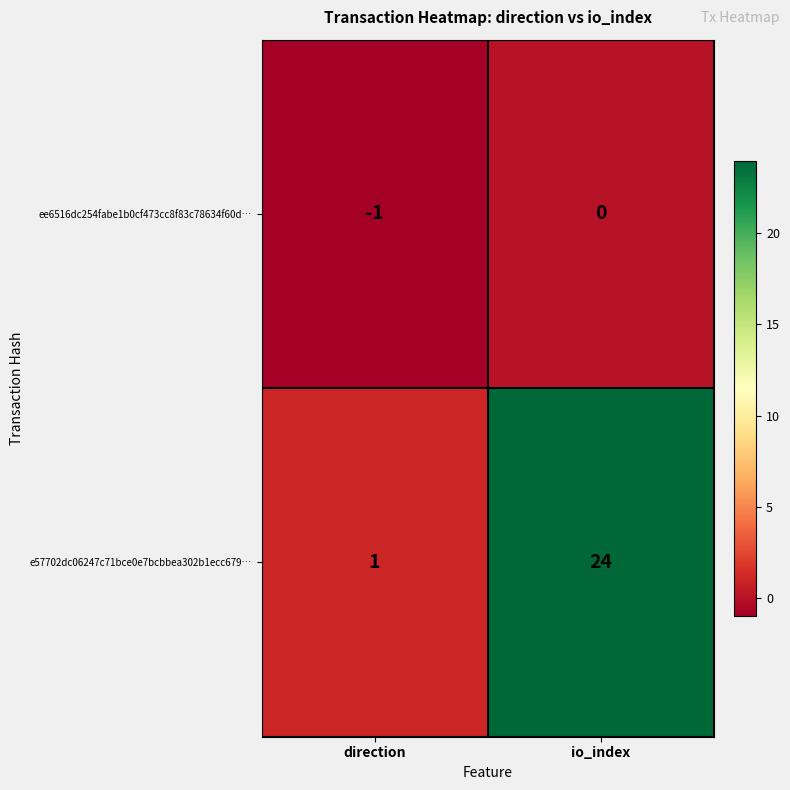

At which label does ee6516dc254fabe1b0cf473cc8f83c78634f60d… reach its peak?

io_index